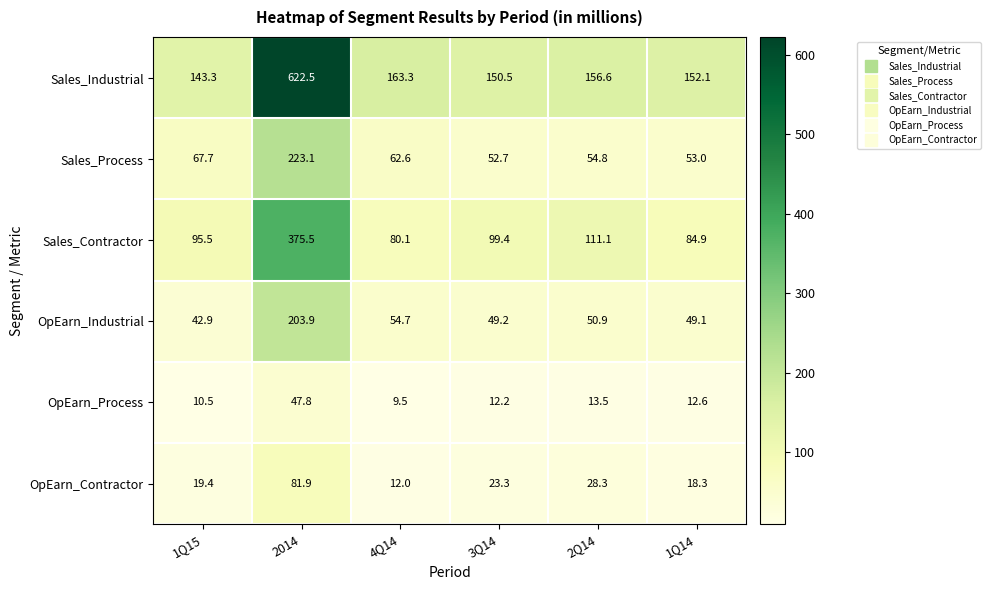

How many data points does each series have?

6